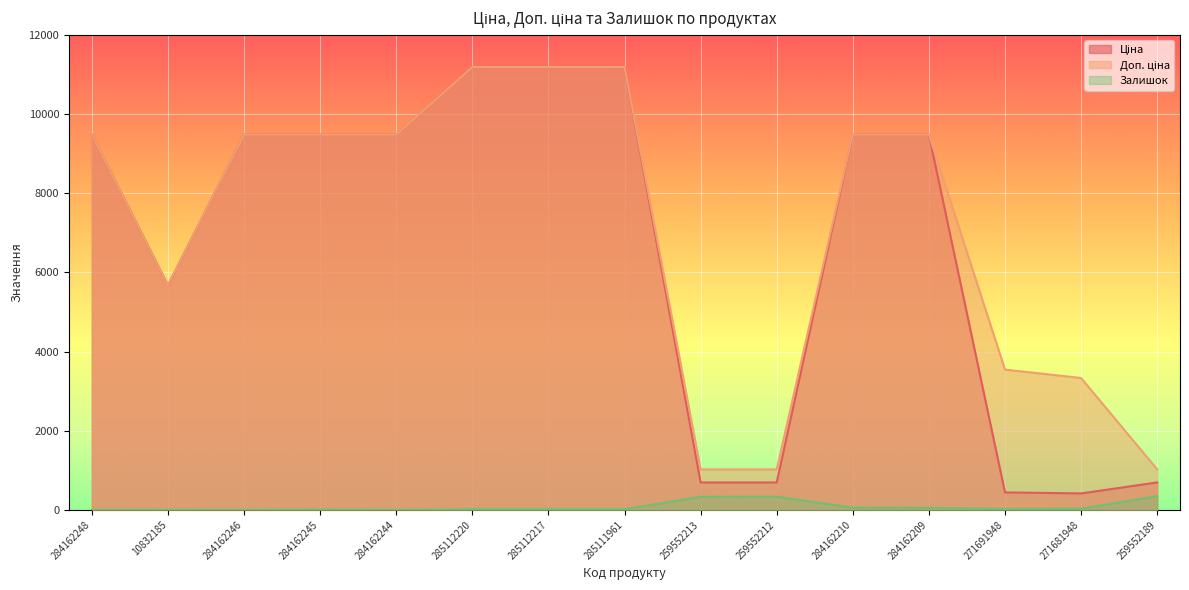

How many lines are shown in the chart?

3